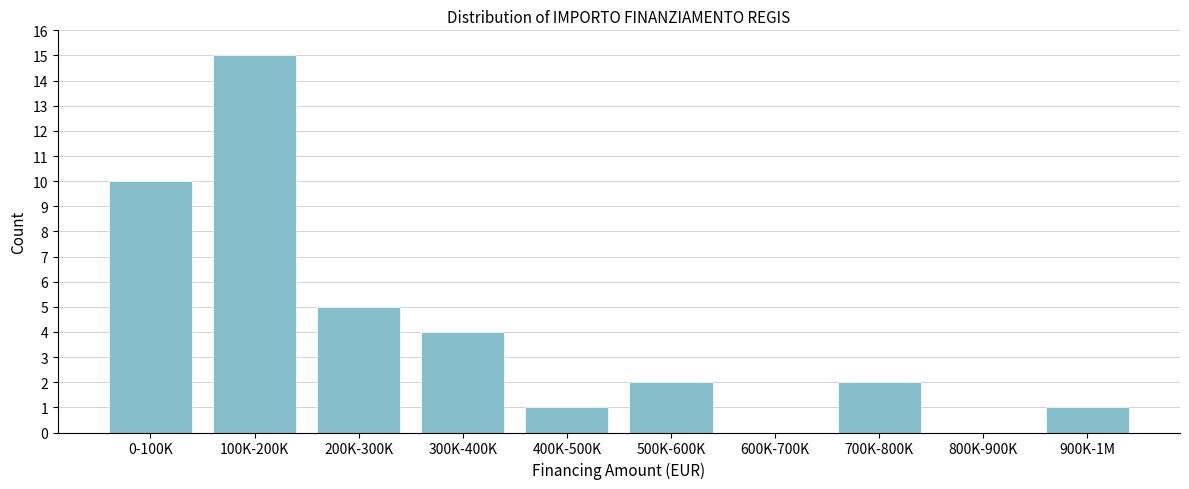

Reading left to right, what are all the values shown in this chart?

0-100K=10	100K-200K=15	200K-300K=5	300K-400K=4	400K-500K=1	500K-600K=2	600K-700K=0	700K-800K=2	800K-900K=0	900K-1M=1